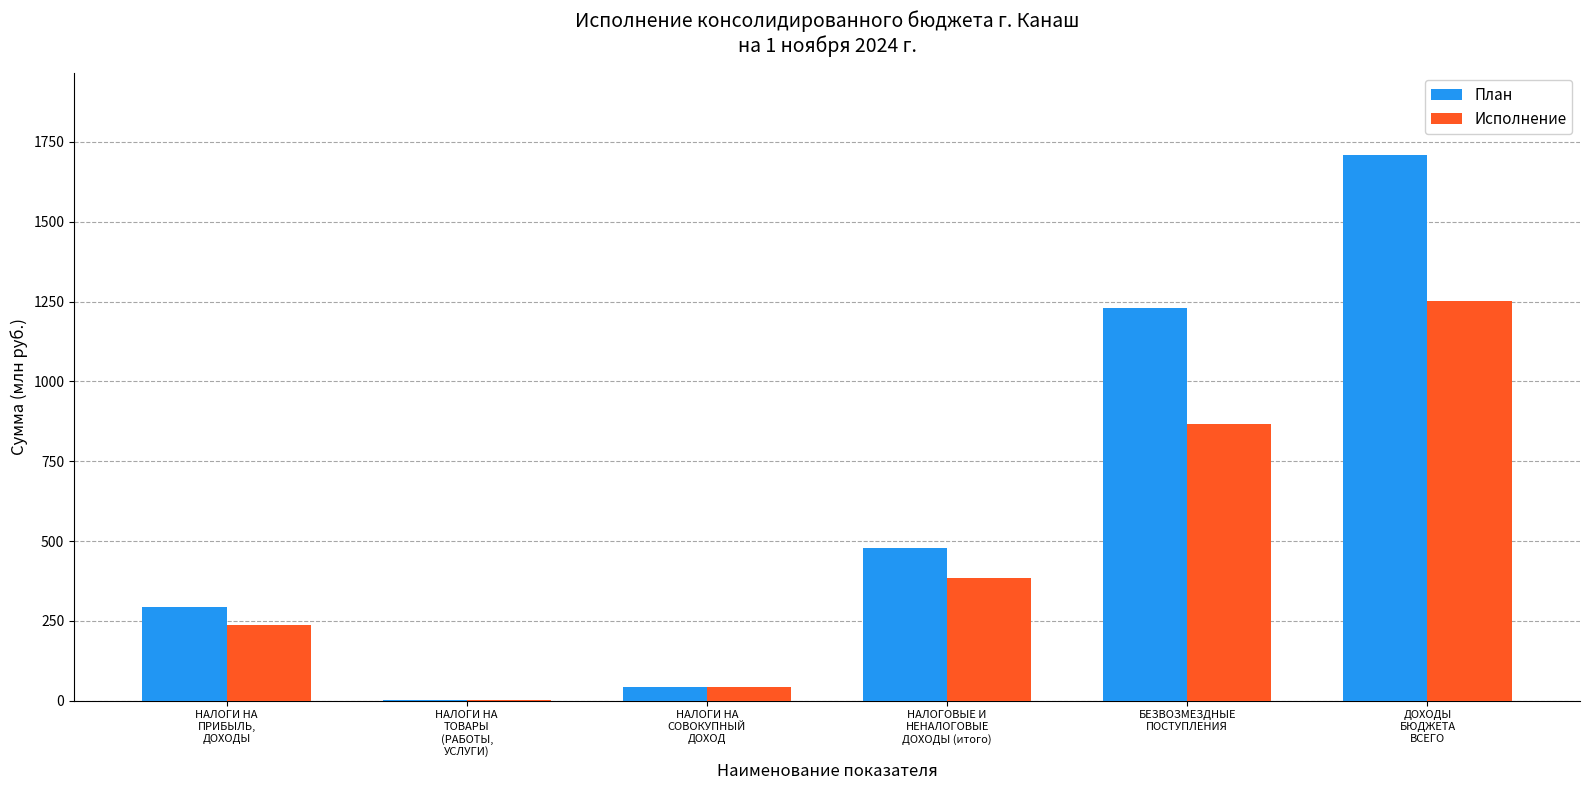

What is the average value of the Исполнение series?

464.6